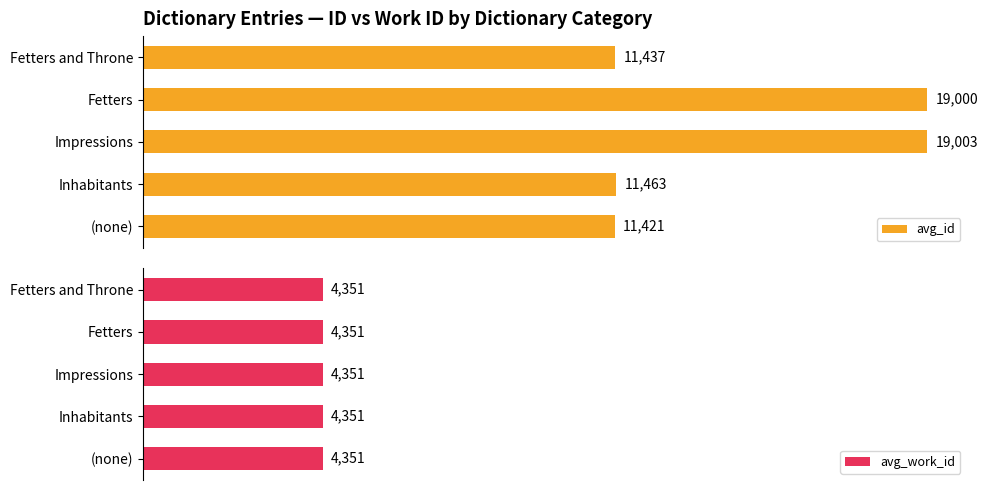

What is the maximum value shown in the chart?

19003.0